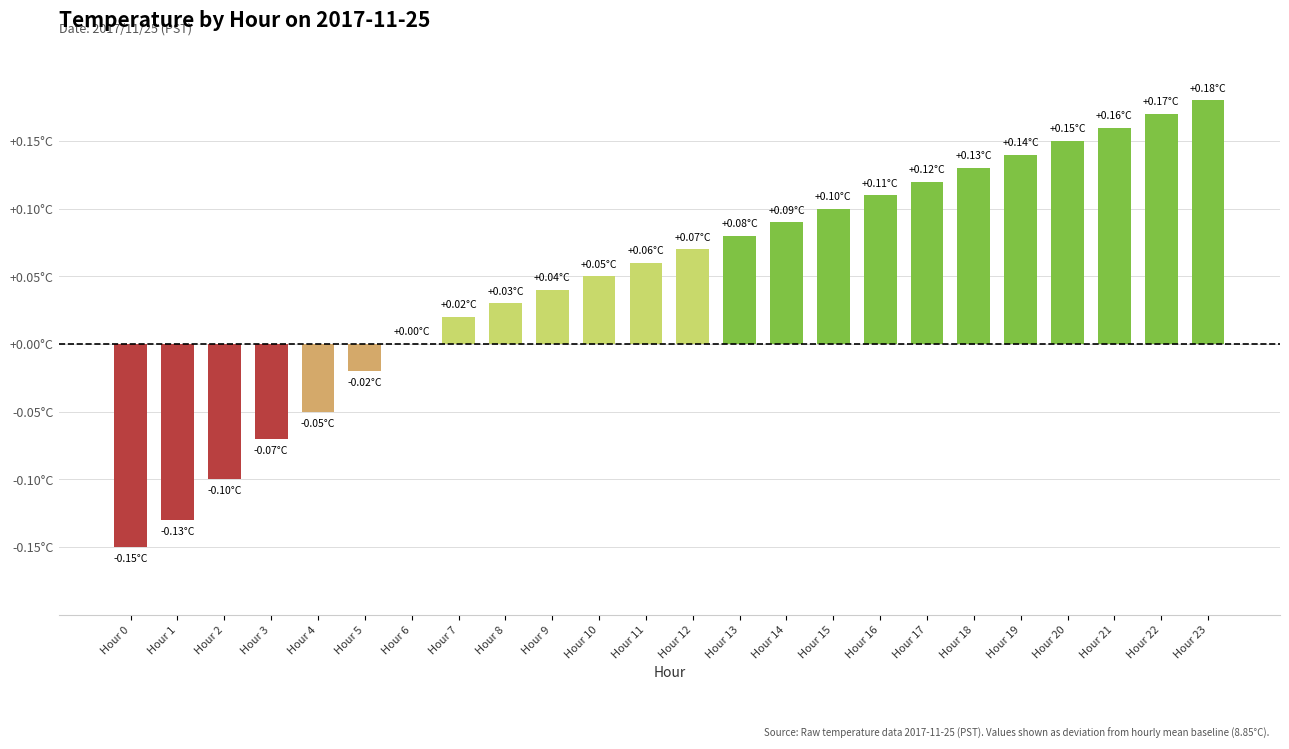

Reading left to right, extract all data points from this chart.

-0.1	-0.1	-0.1	-0.1	-0.1	-0.0	0.0	0.0	0.0	0.0	0.1	0.1	0.1	0.1	0.1	0.1	0.1	0.1	0.1	0.1	0.1	0.2	0.2	0.2